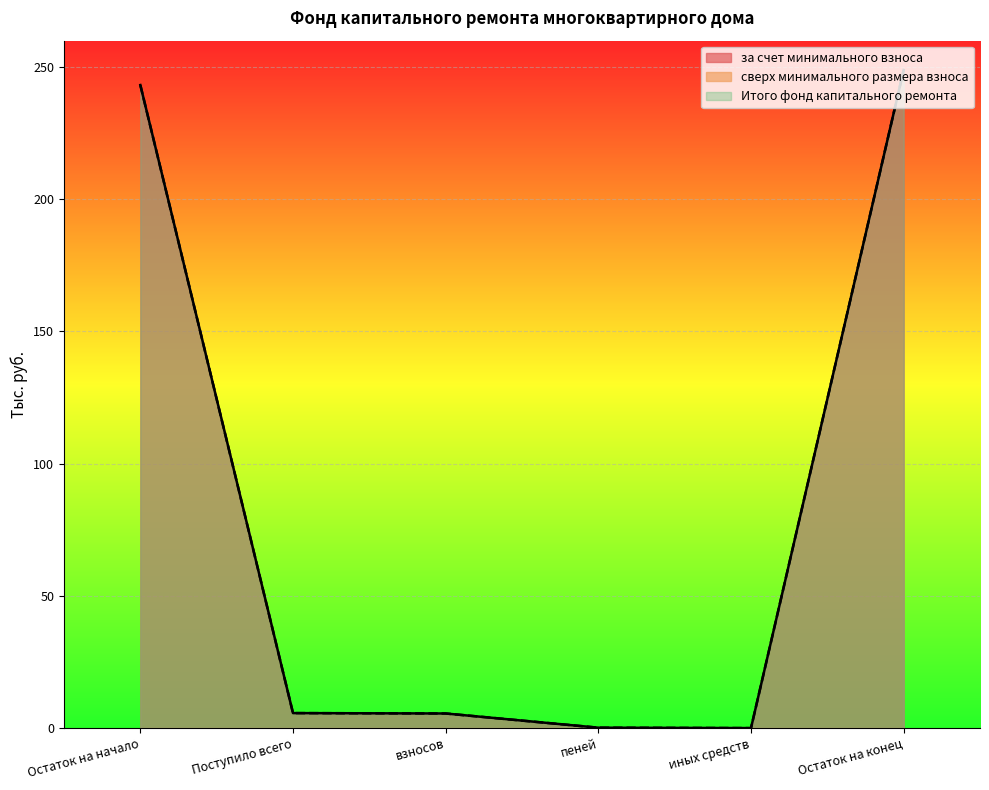

What is the label of the 6th point from the right?

Остаток на начало